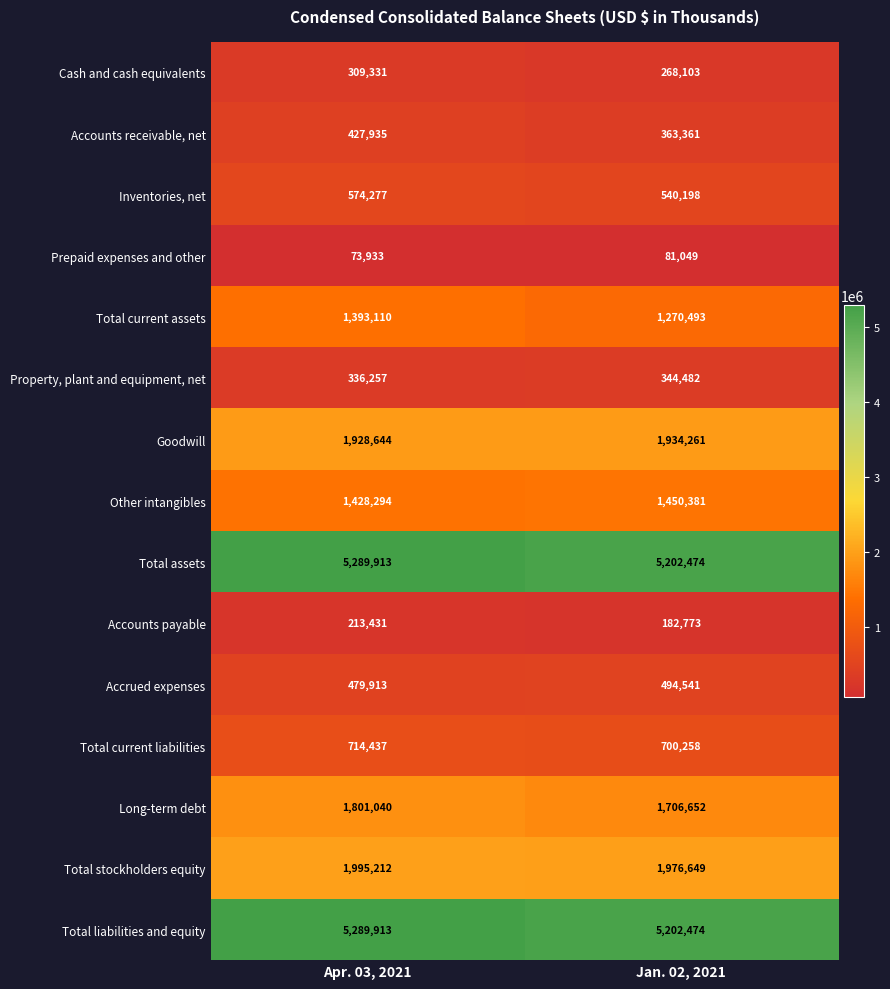

How many categories are shown in the chart?

2